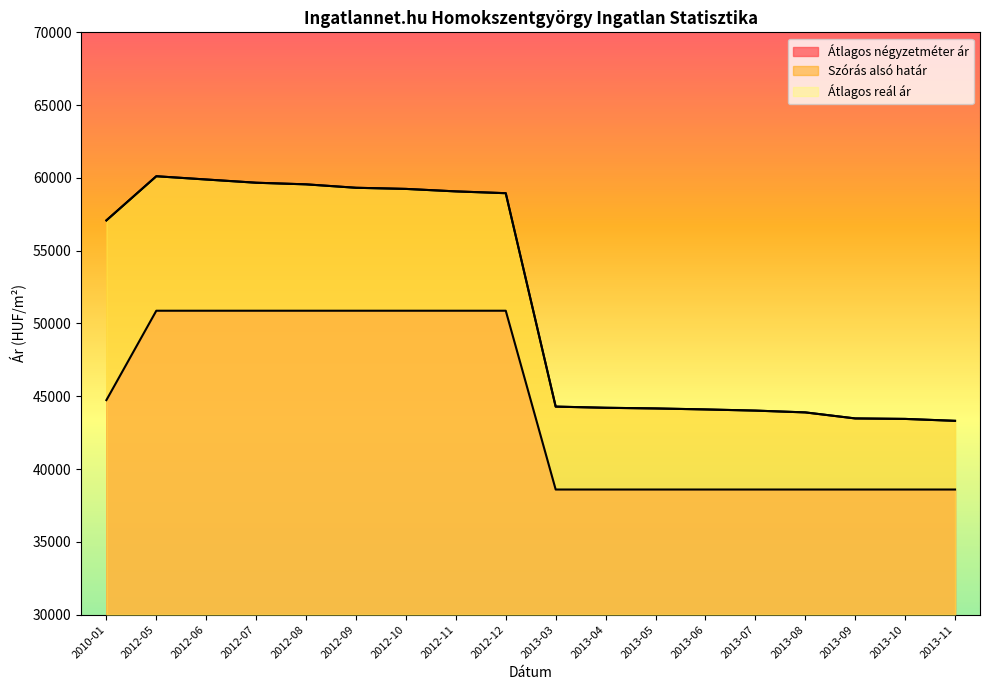

True or false: Átlagos négyzetméter ár and Átlagos reál ár cross at least once.

False